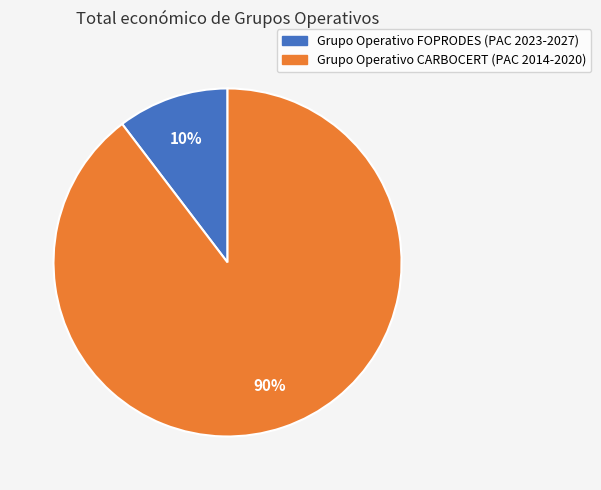

To the nearest percent, what is the average slice percentage?

50%